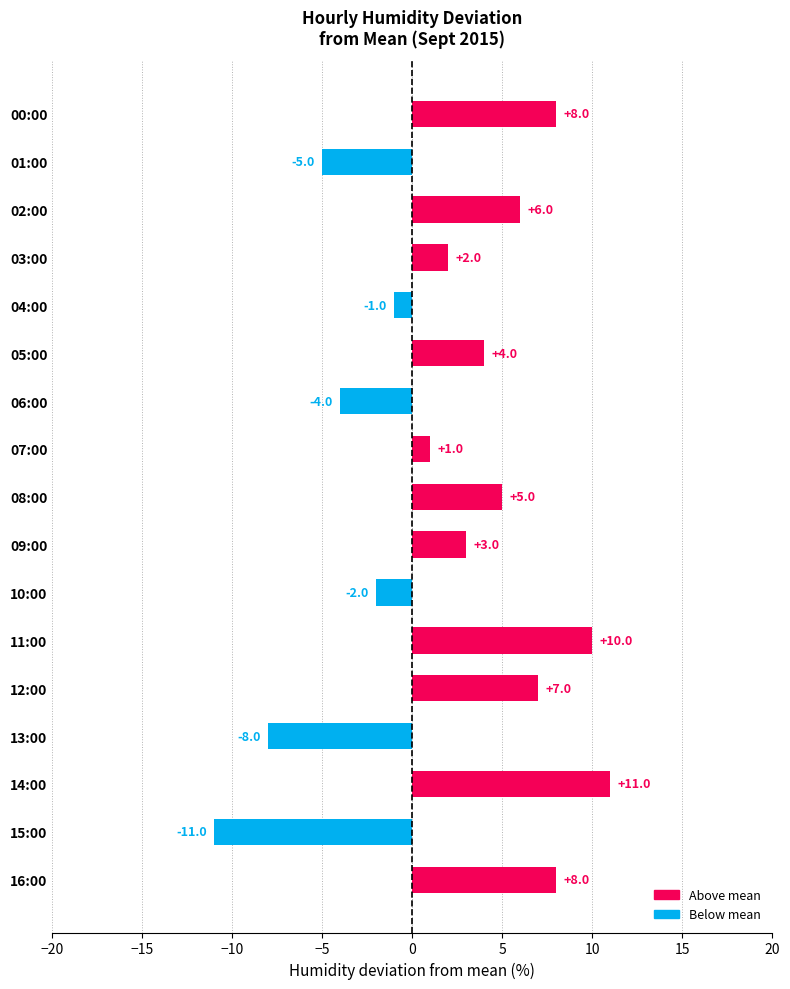

The value at 14:00 is 11. True or false?

True